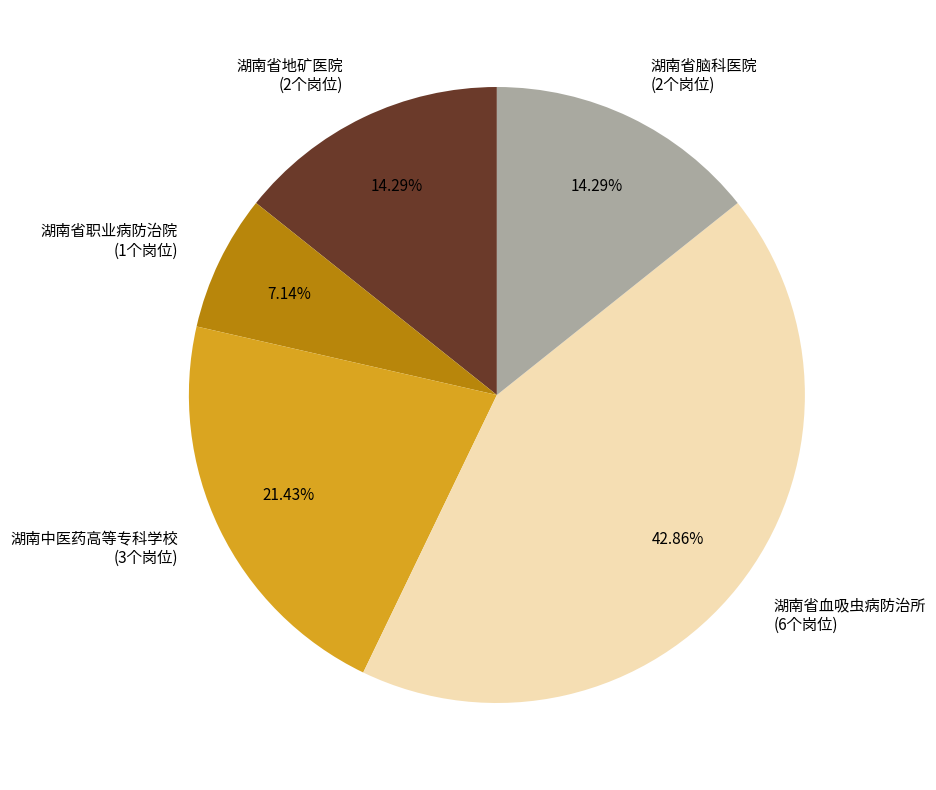

Approximately how many times larger is the value at 湖南省血吸虫病防治所 (6个岗位) compared to 湖南省脑科医院 (2个岗位)?

3.0